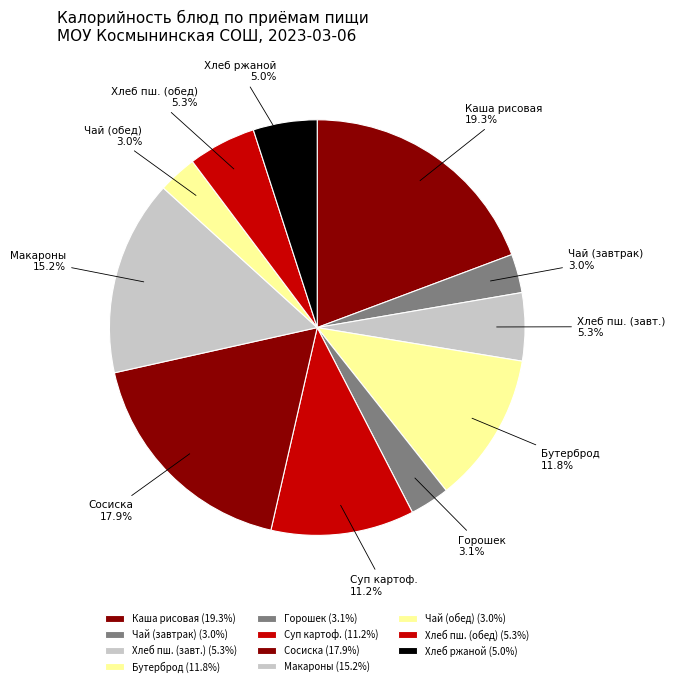

What percentage do Чай (обед) and Хлеб пш. (обед) together represent?

8.3%